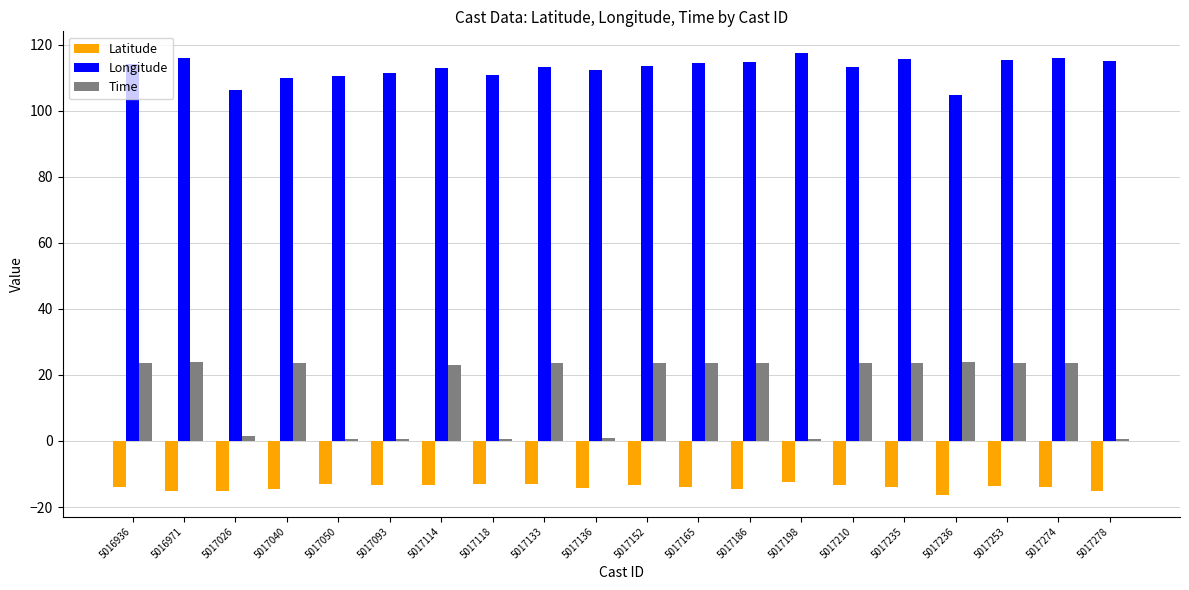

What is the value of the Latitude bar at the 1st from the left?

-14.1